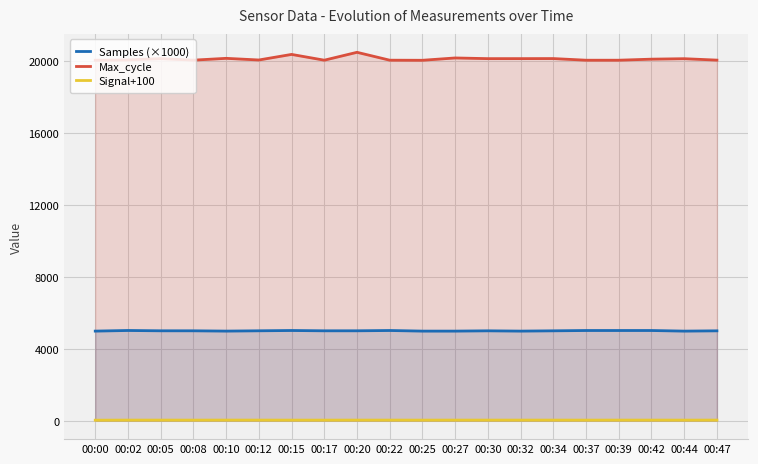

What is the value of the Max_cycle point at the 11th from the left?

20041.0